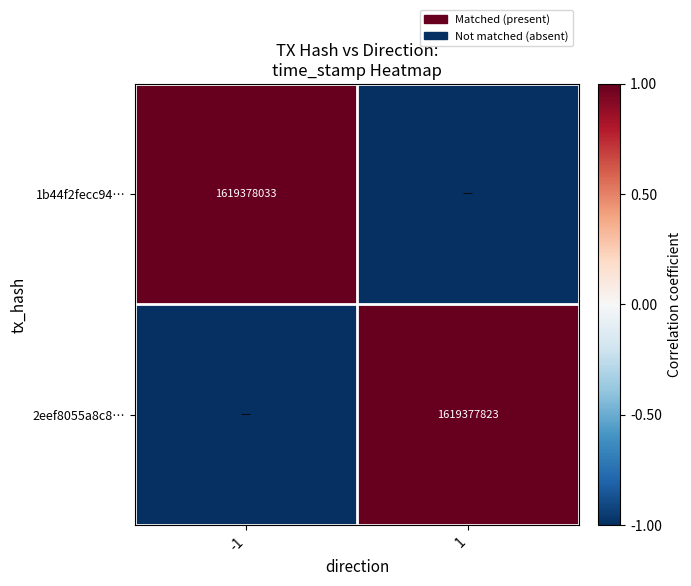

Is the value of 2eef8055a8c8… at 1 greater than the value of 1b44f2fecc94… at -1?

No